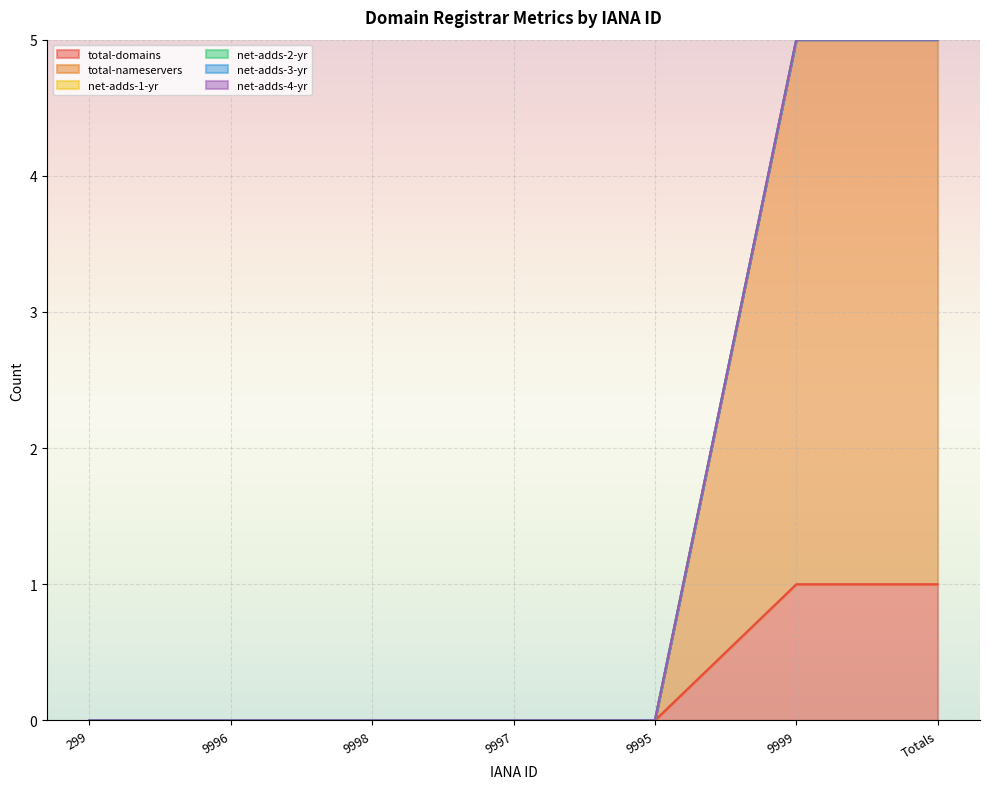

What is the difference between the total-nameservers values at 9998 and Totals?

4